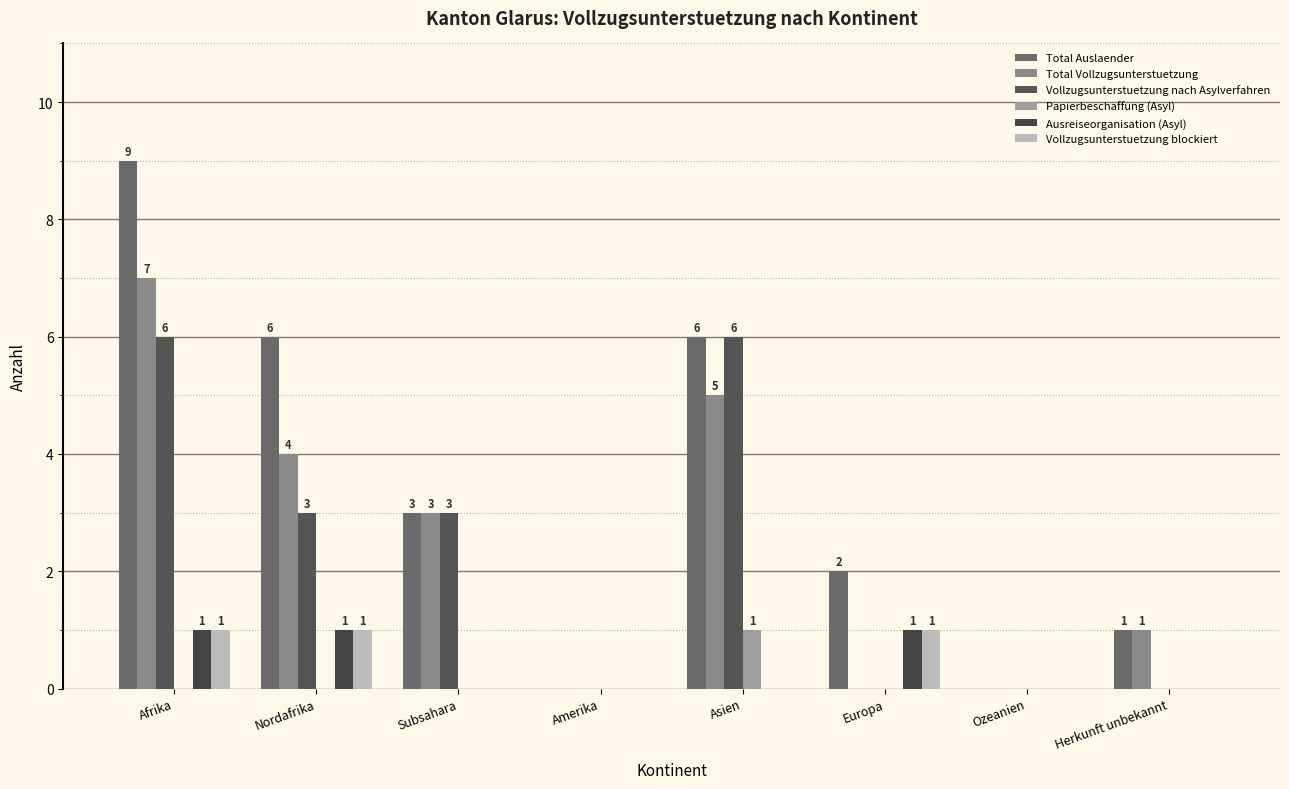

Which series has the largest total across all categories?

Total Auslaender